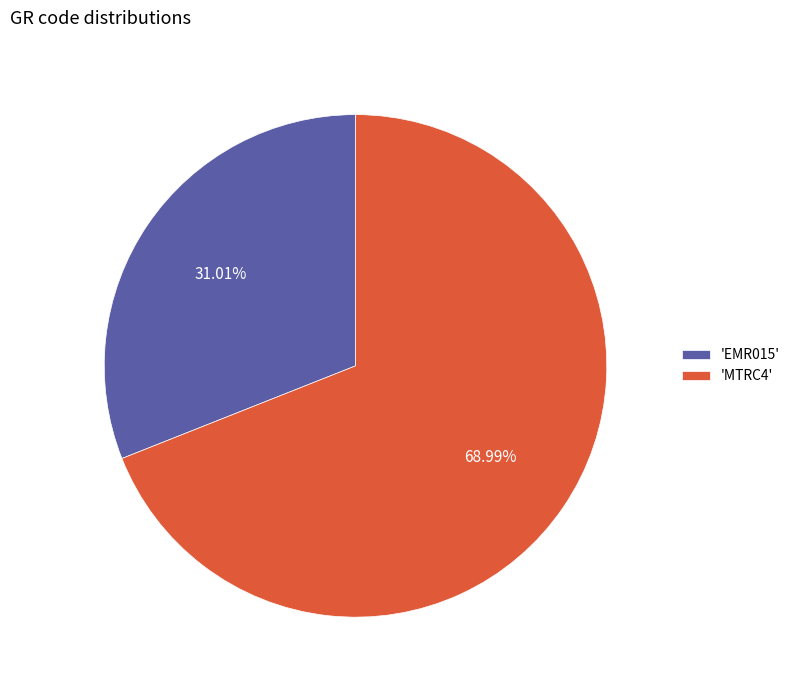

Which slice represents more than half of the pie?

'MTRC4'